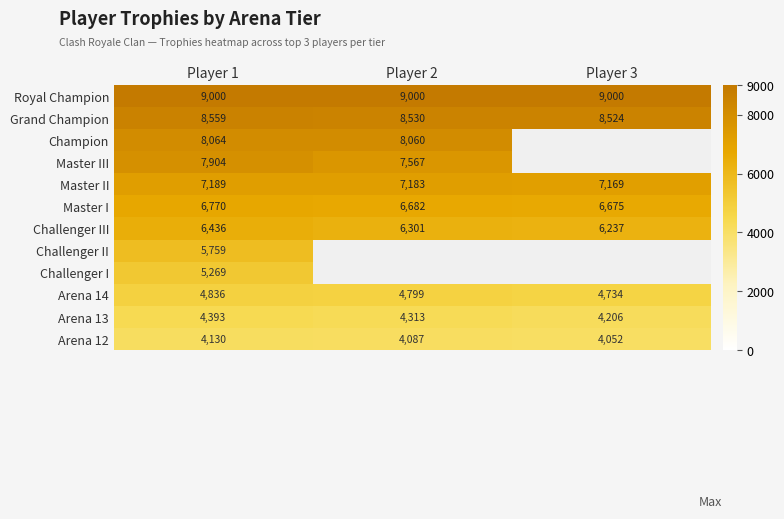

What is the minimum value shown in the chart?

4052.0